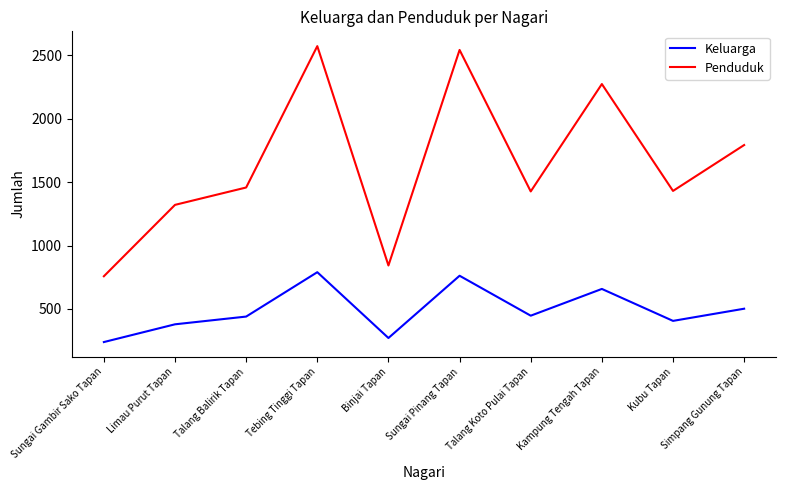

What is the total value across all series at Tebing Tinggi Tapan?

3363